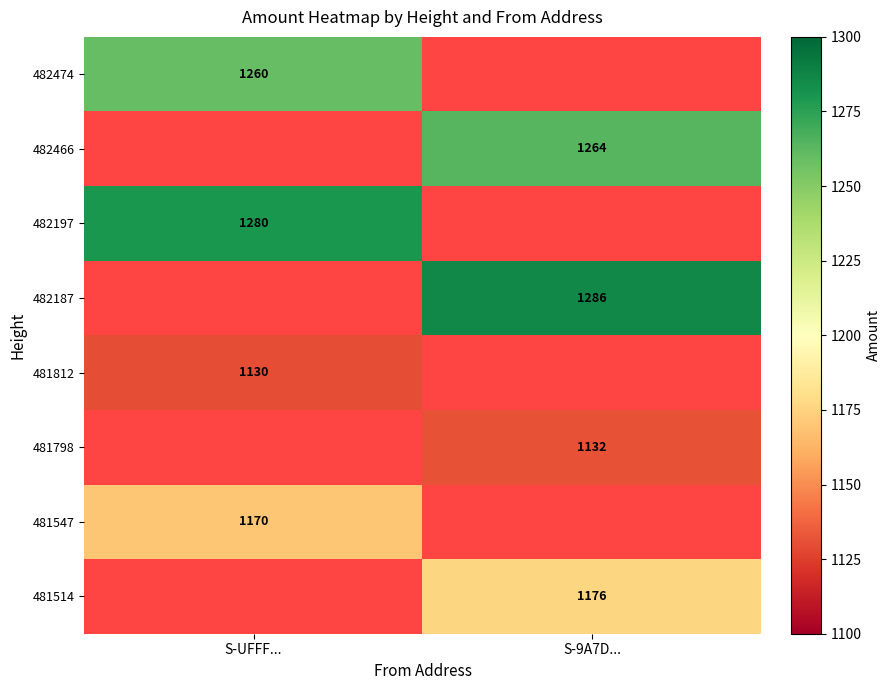

The value of 481547 at S-UFFF... is 2084. True or false?

False